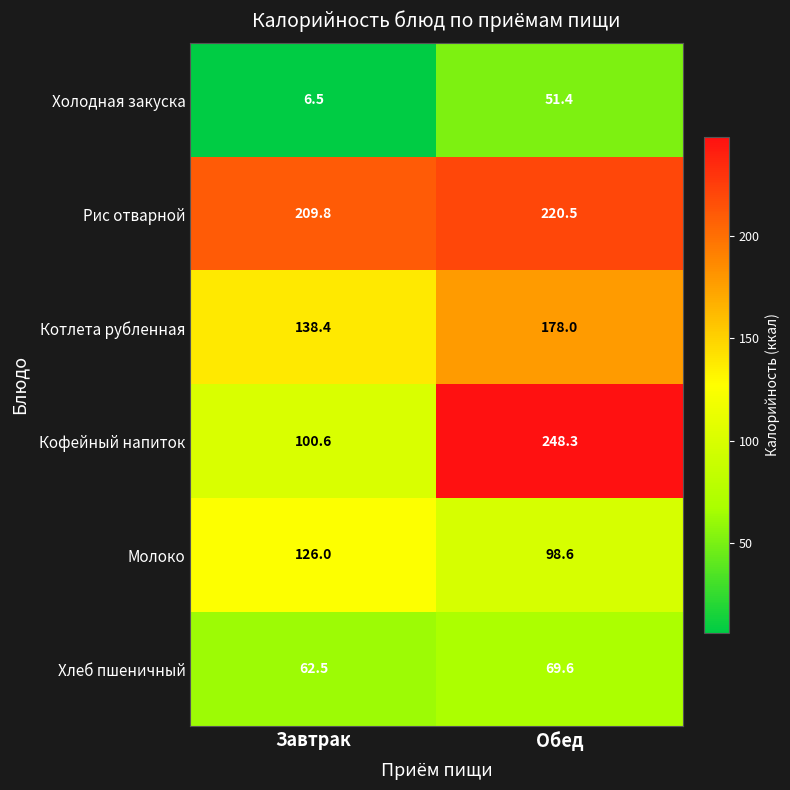

What is the smallest value displayed?

6.5